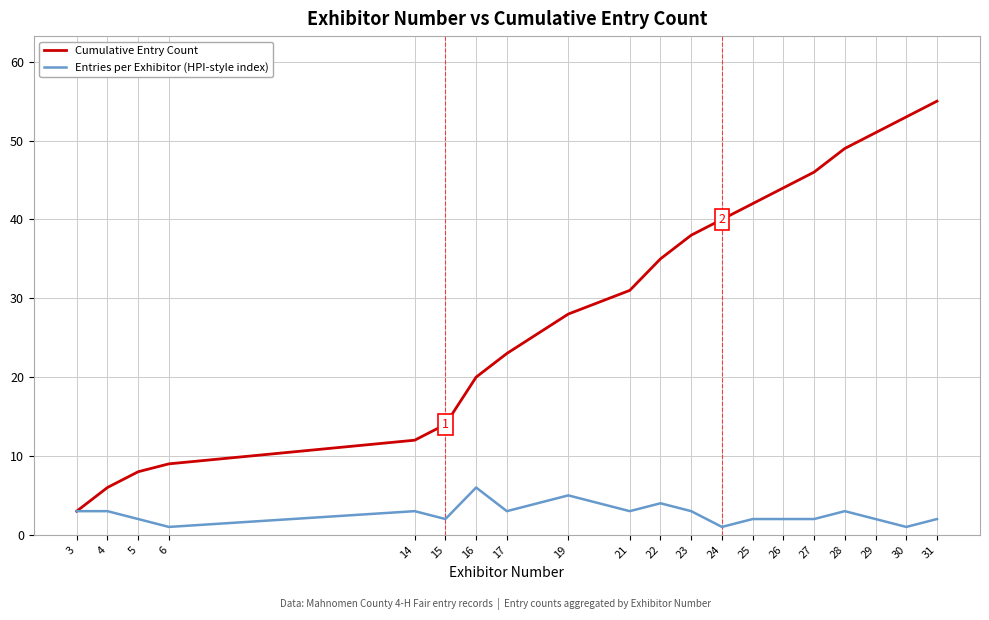

Between 27 and 28, which series saw the biggest shift?

Cumulative Entry Count